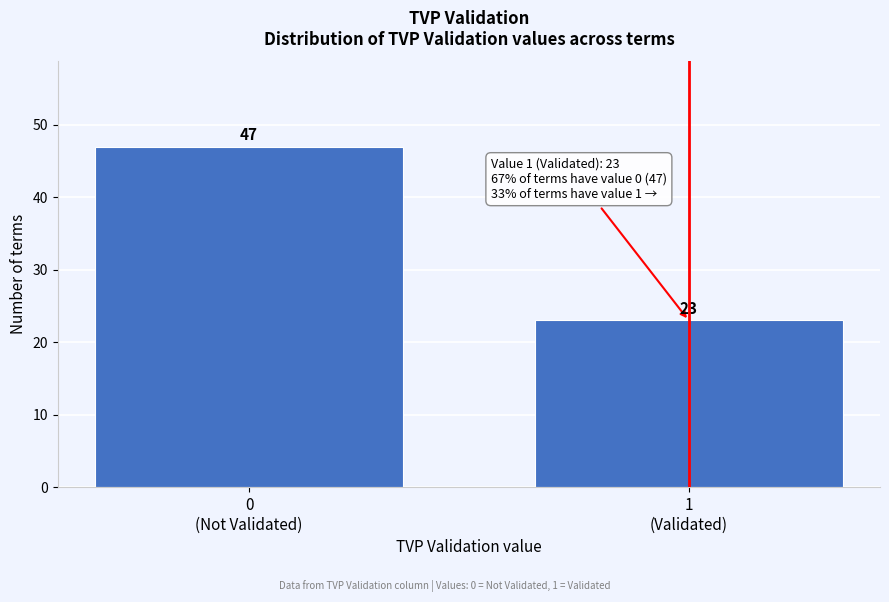

Reading left to right, transcribe all the data shown in this chart.

47	23